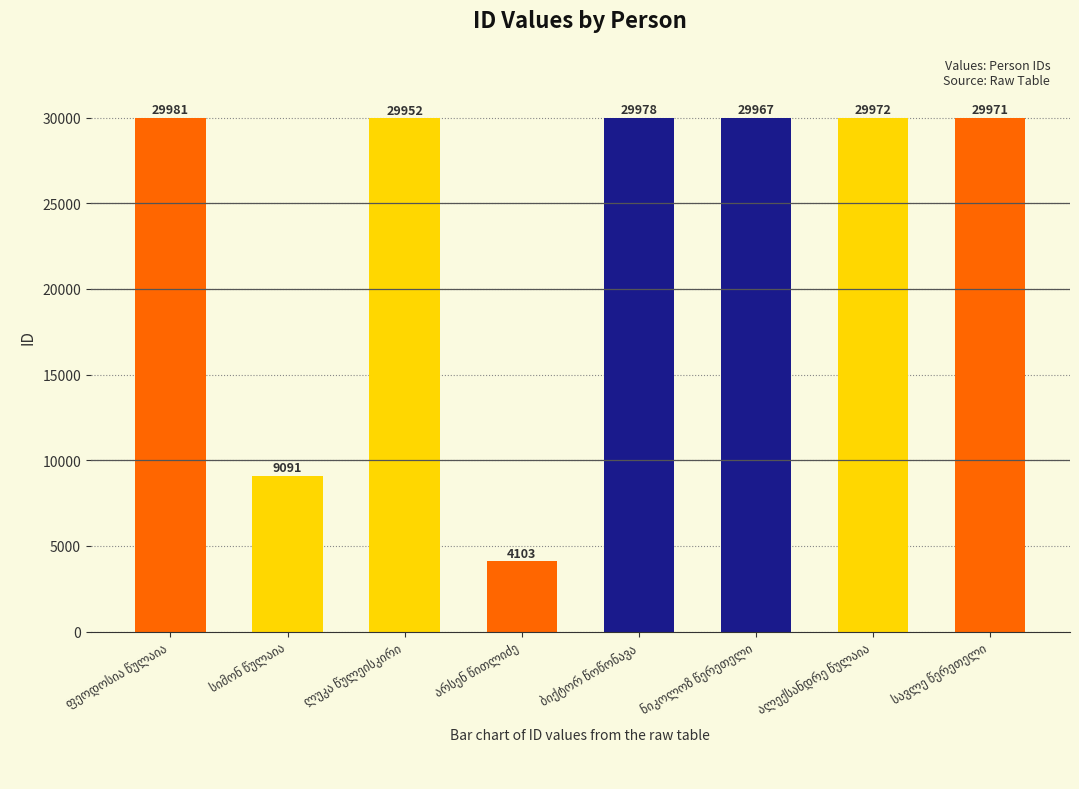

What is the difference between the maximum and minimum values?

25878